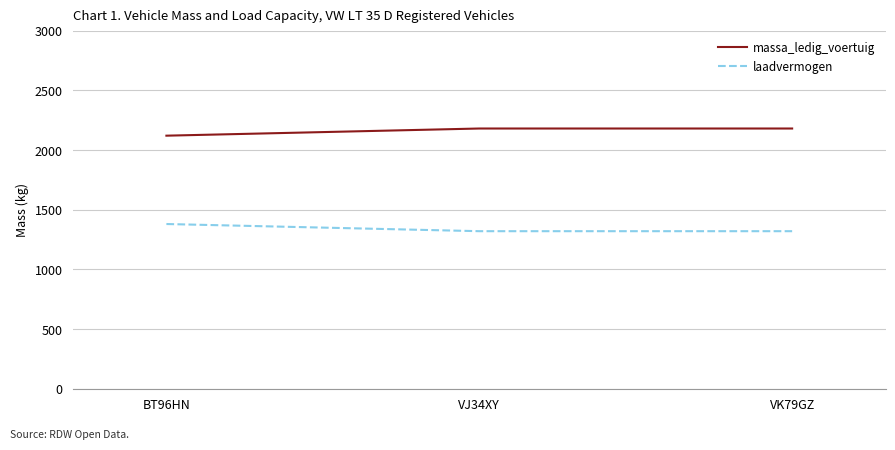

True or false: massa_ledig_voertuig has a value of 3300 at VK79GZ.

False